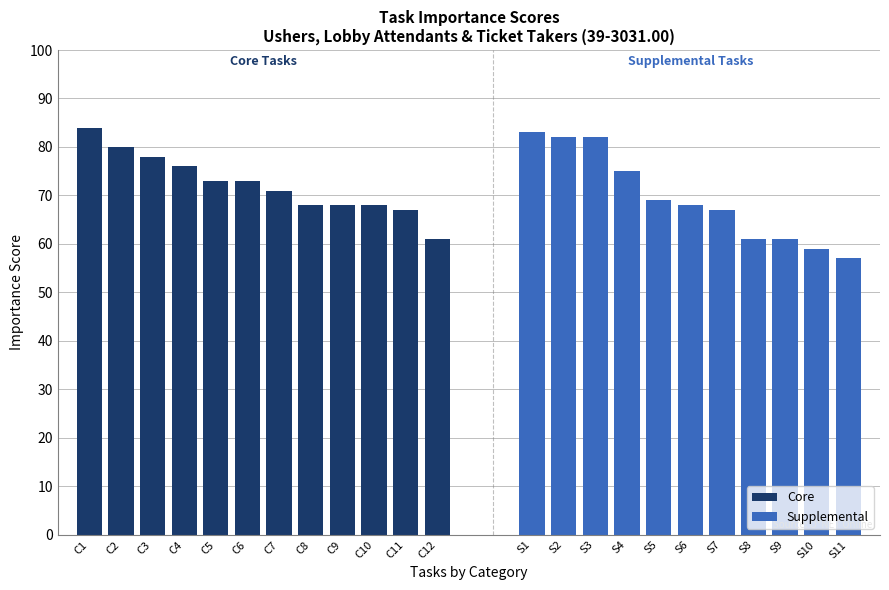

True or false: Core has a value of 24 at C8.

False